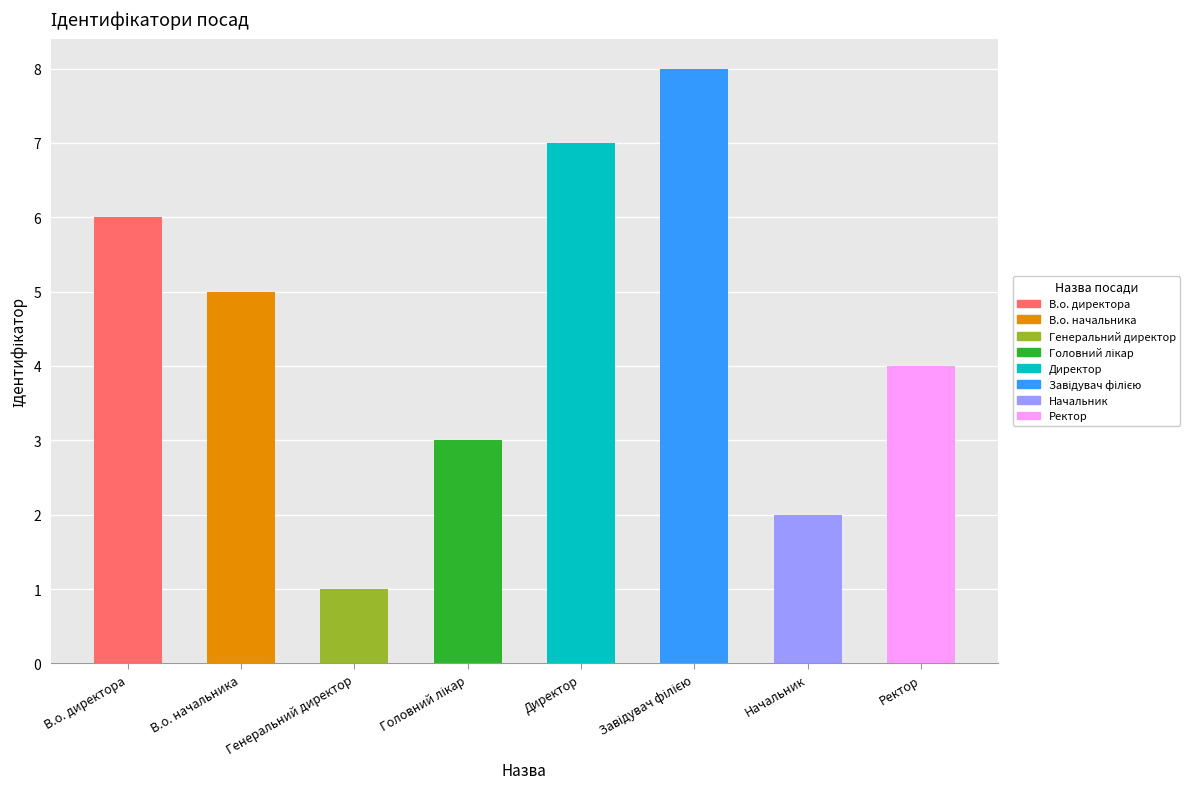

How many bars are there in total?

8